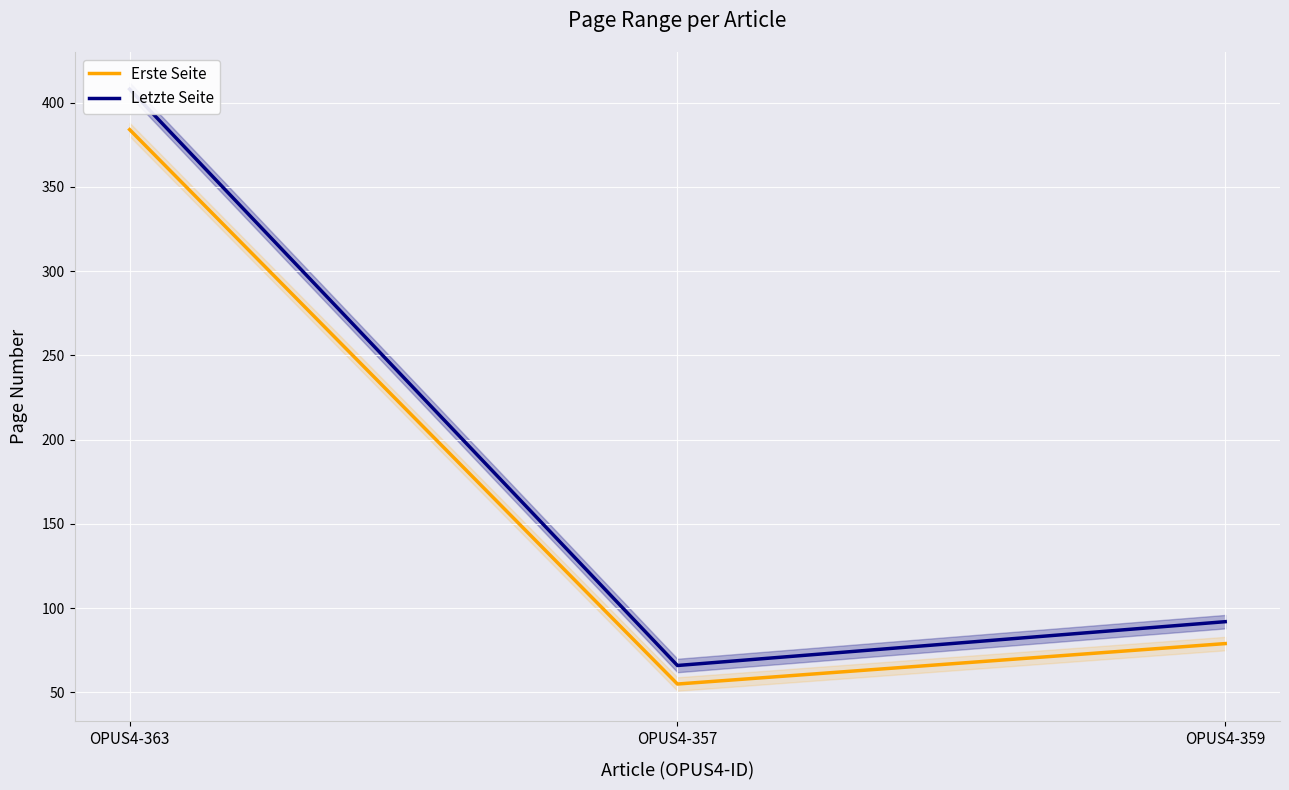

Reading left to right, transcribe all the data shown in this chart.

Erste Seite: 384	55	79
Letzte Seite: 408	66	92